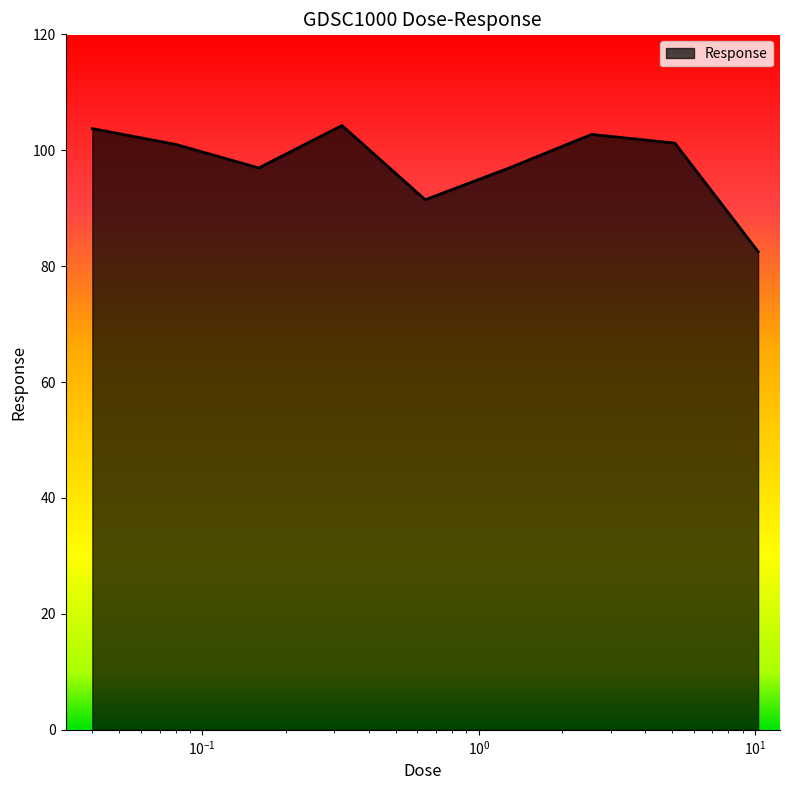

What is the difference between the maximum and minimum values?

21.8